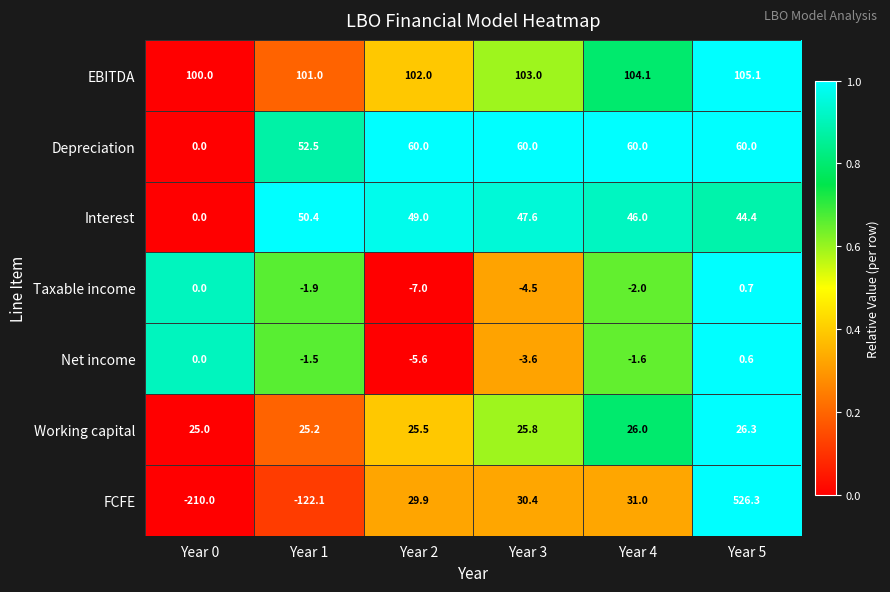

What is the sum of the Depreciation values at Year 3 and Year 4?

120.0